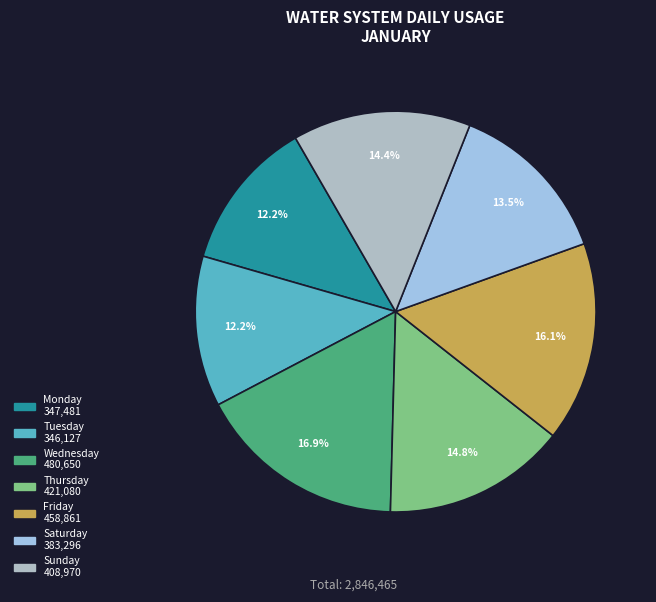

Does any single category account for the majority?

No